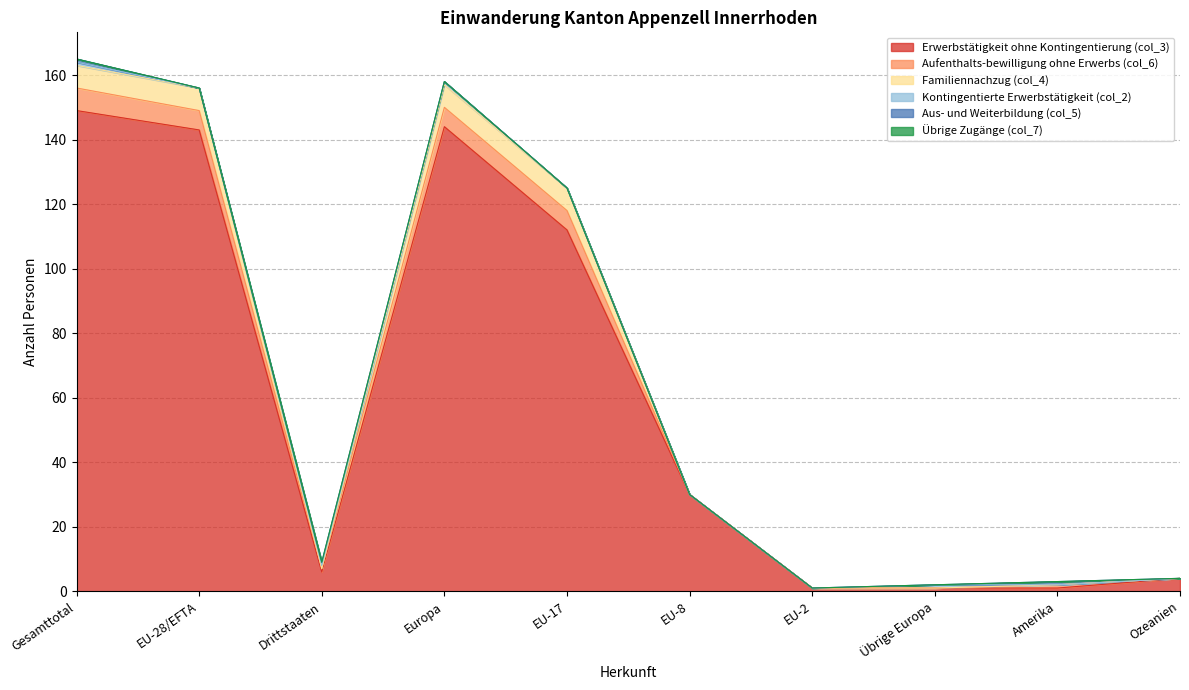

Is it true that Aus- und Weiterbildung (col_5) equals -1 at EU-17?

False